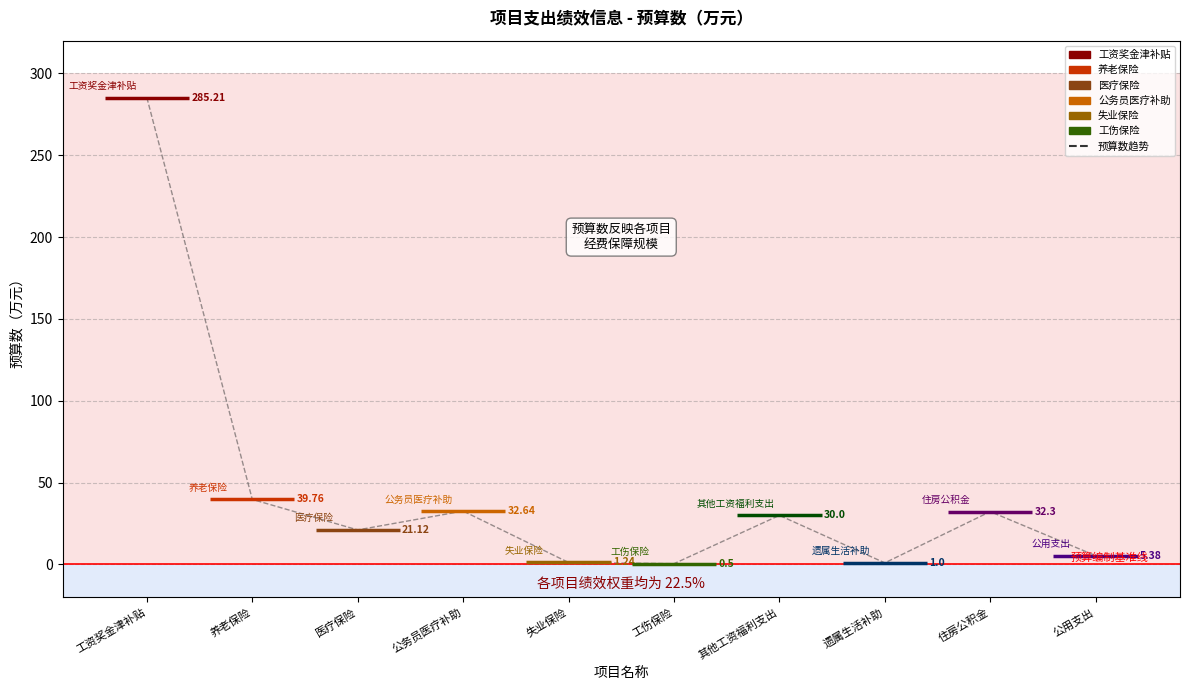

What value does the data have at 养老保险?

39.8